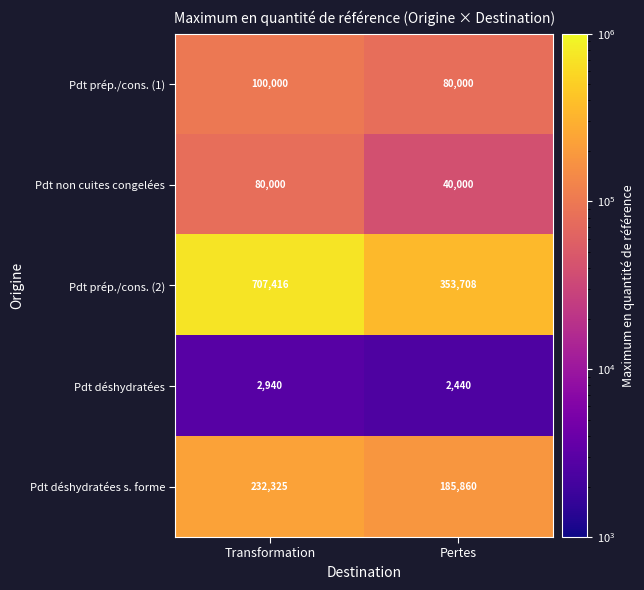

What is the sum of the Pdt déshydratées values at Pertes and Transformation?

5380